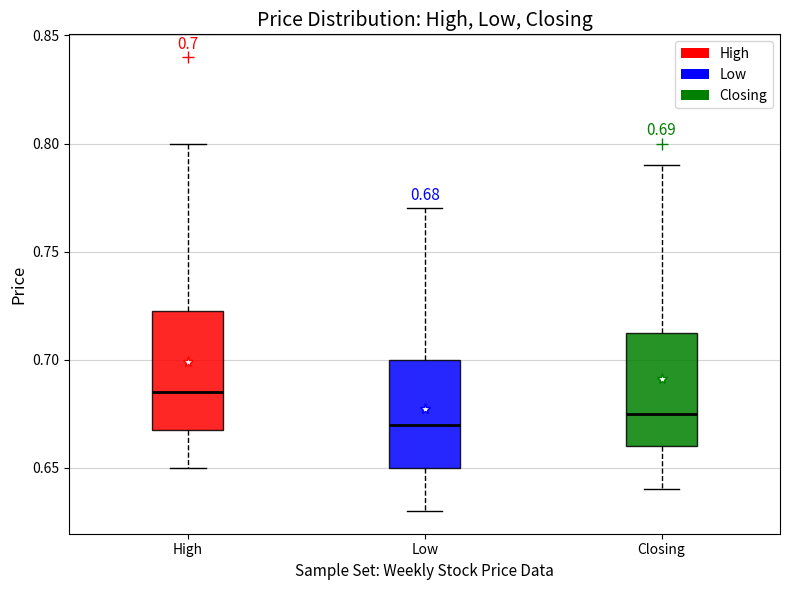

Which box has the lowest median line?

Low